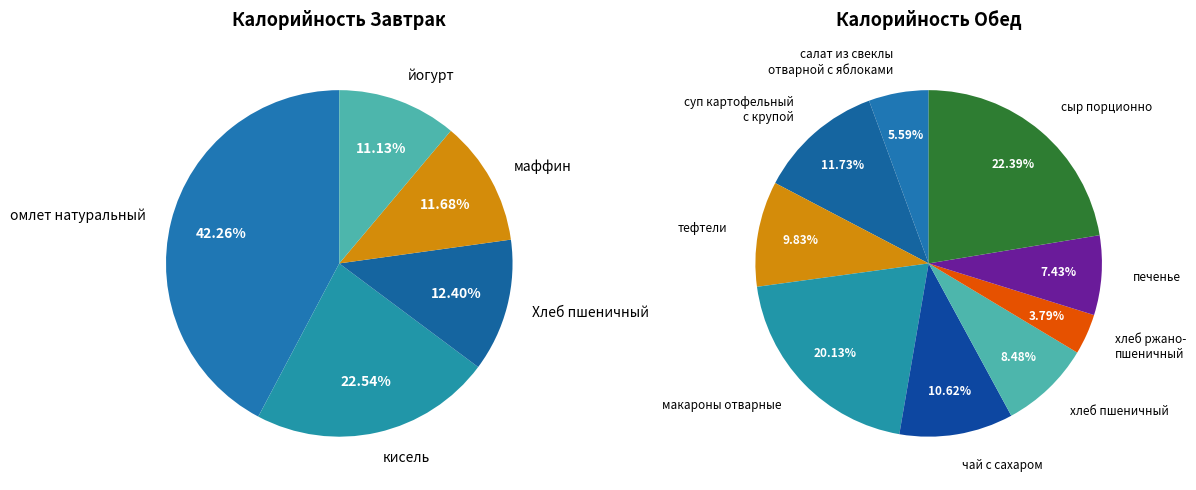

How many segments does this pie chart have?

14